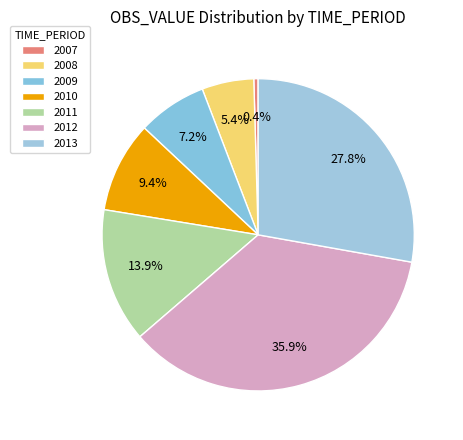

How many segments does this pie chart have?

7